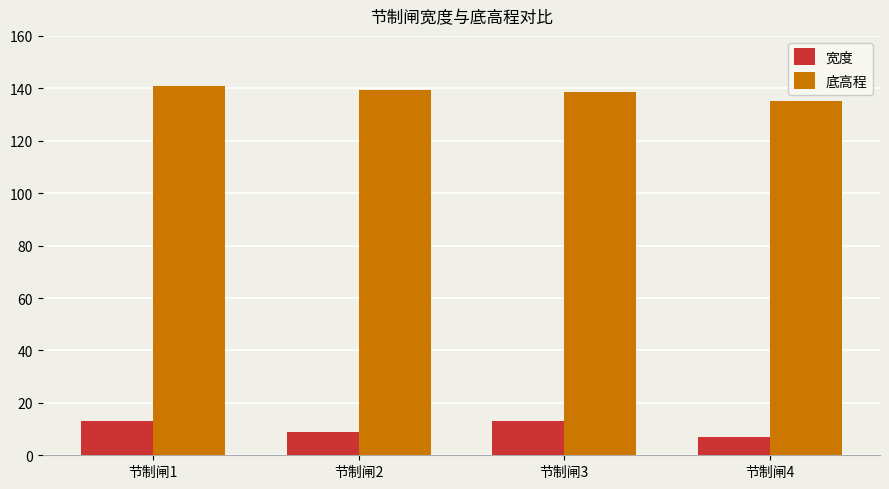

True or false: 底高程 has a value of 139.2 at 节制闸2.

True